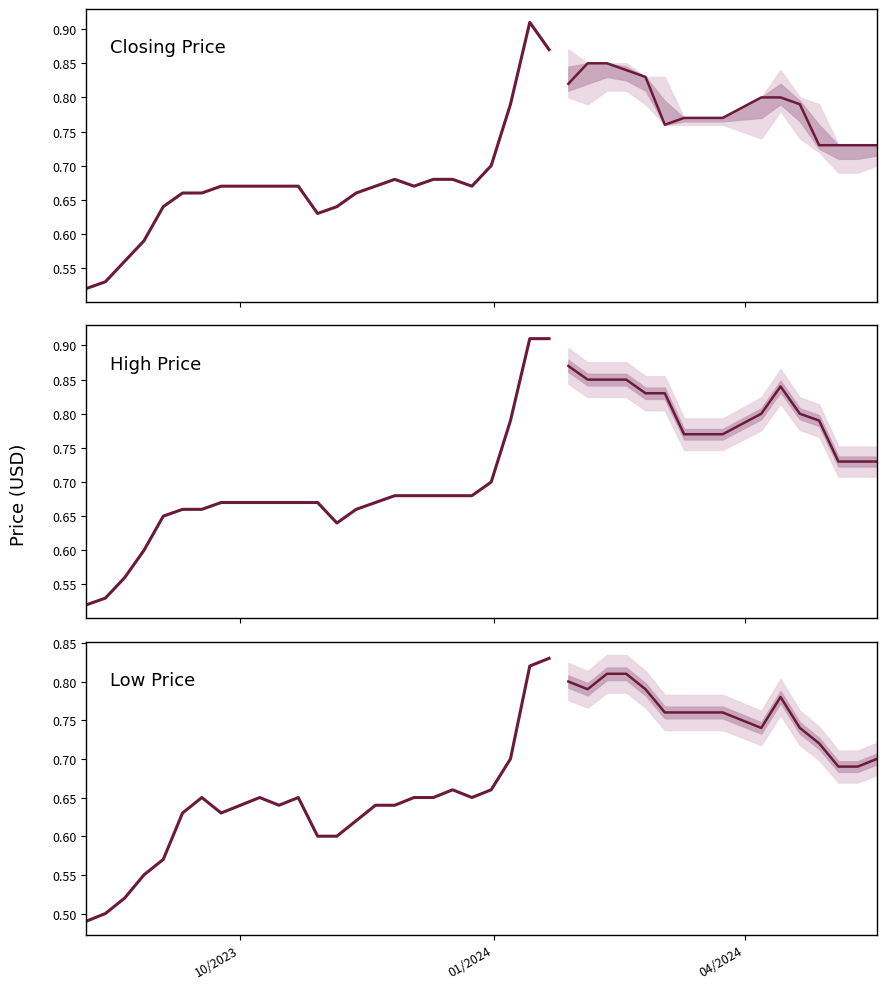

True or false: Low Price and High Price intersect in this chart.

False